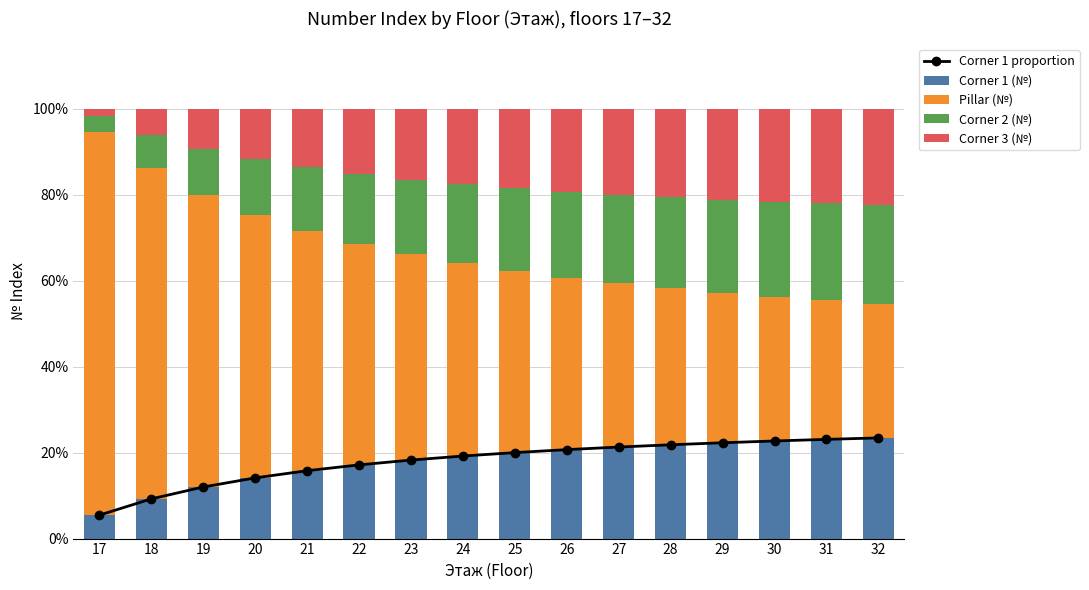

What is the value of the Corner 3 (№) bar at the 2nd from the left?

6.2